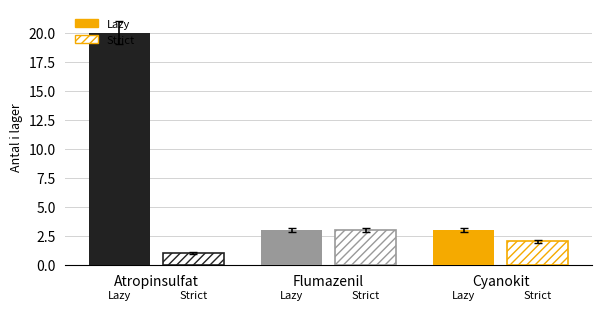

What are all the series names shown in the legend?

Lazy, Strict